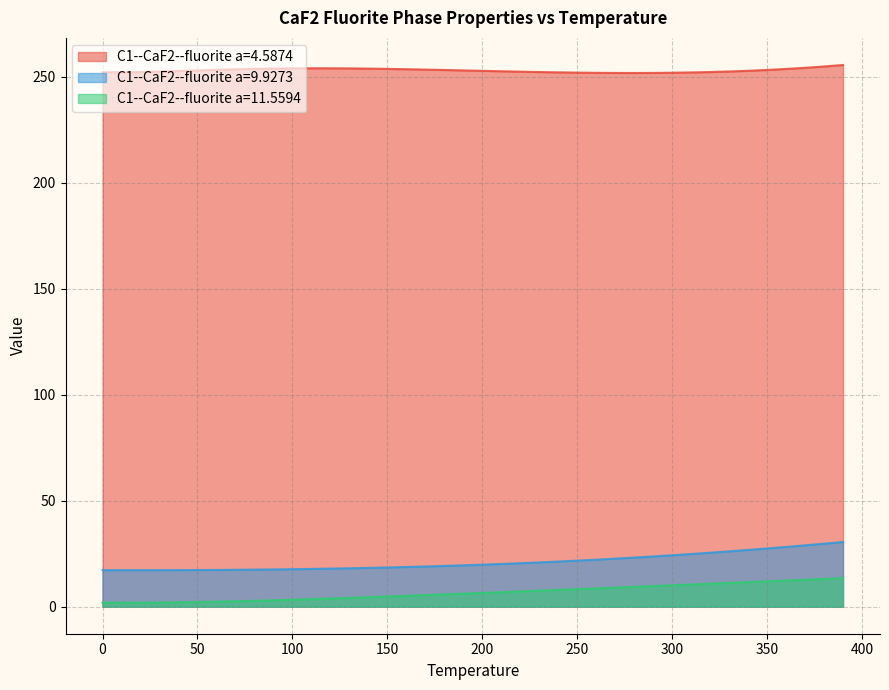

Which series has the largest total across all categories?

C1--CaF2--fluorite a=4.5874